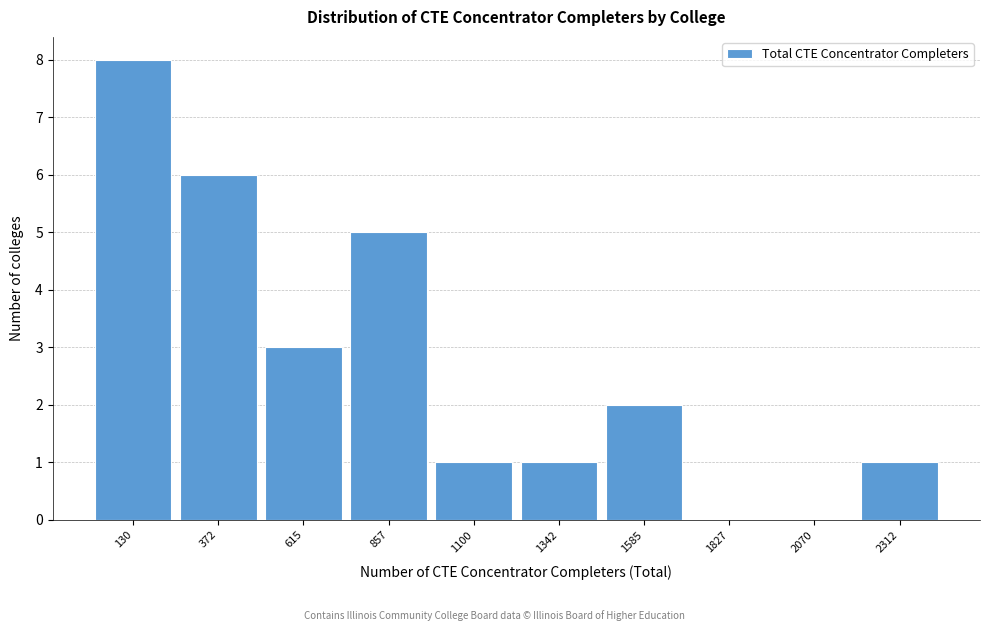

Reading right to left, what are all the values shown in this chart?

2312=1	2070=0	1827=0	1585=2	1342=1	1100=1	857=5	615=3	372=6	130=8